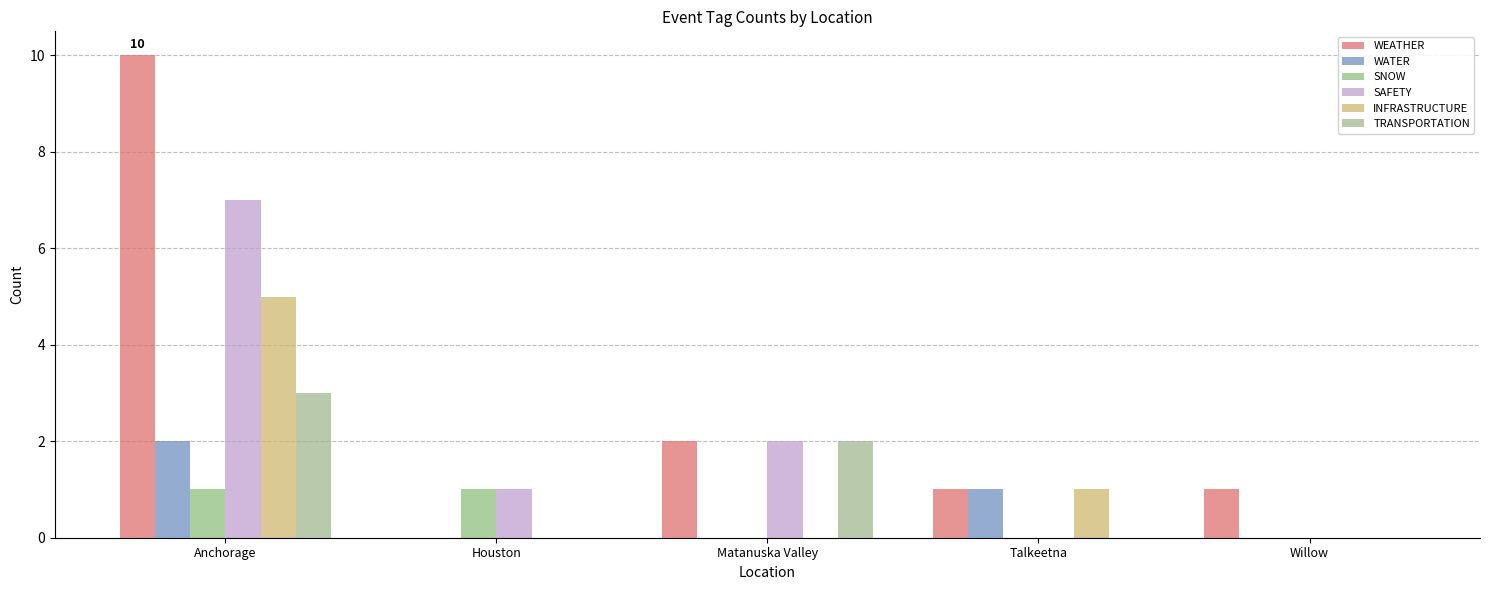

Which series has the largest range (max minus min)?

WEATHER